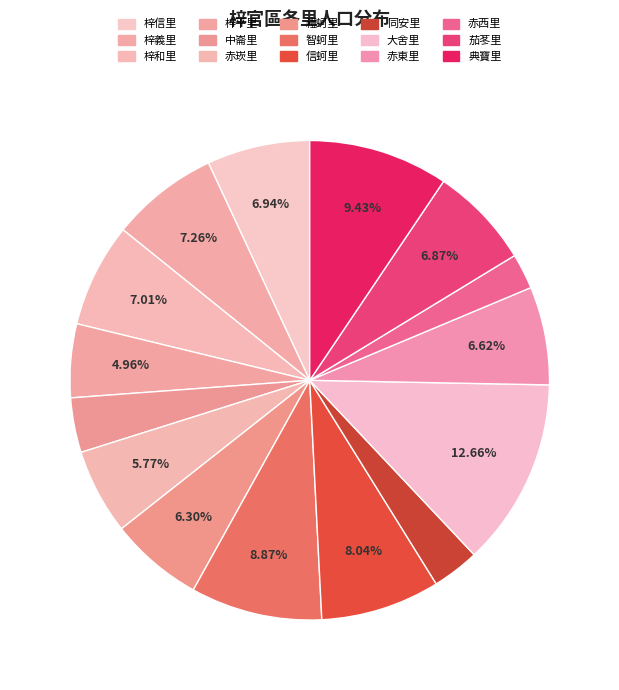

How many segments does this pie chart have?

15